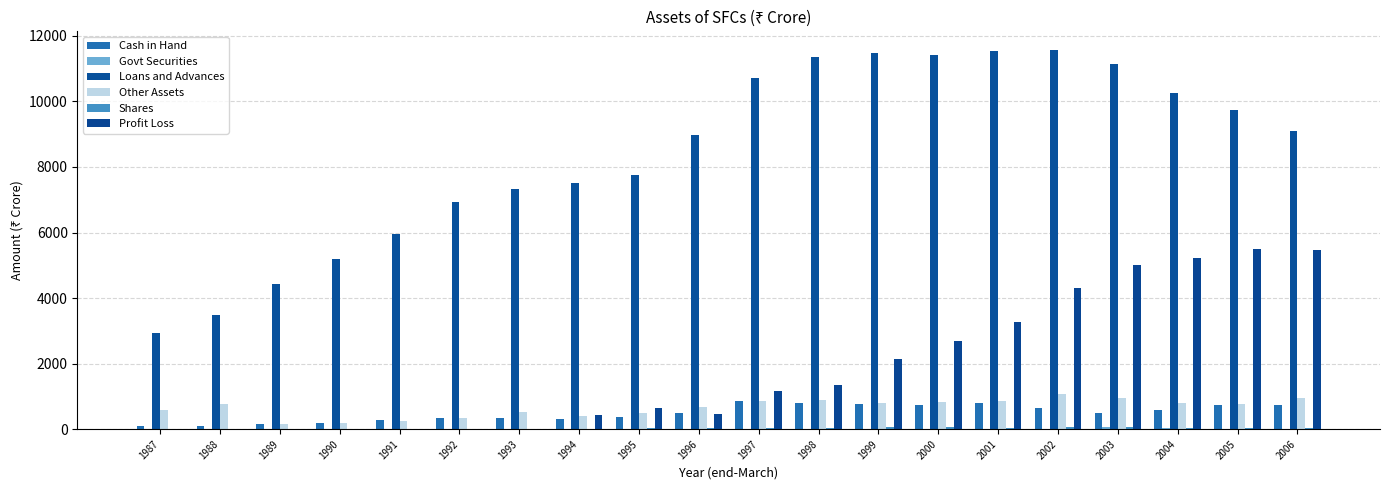

Which series changed the most between 1989 and 1997?

Loans and Advances